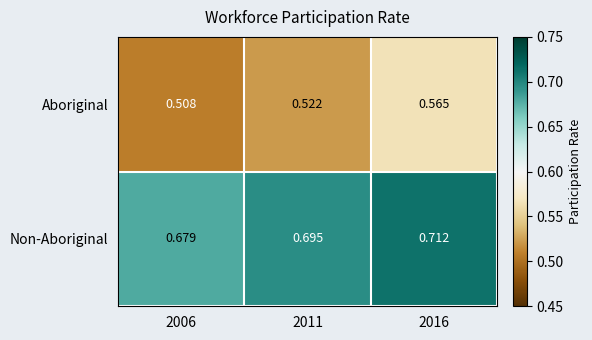

What is the total value across all series at 2011?

1.2